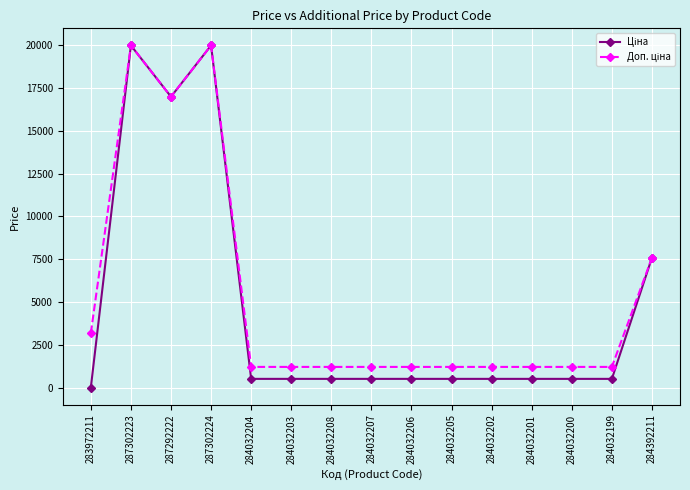

What is the difference between the highest and lowest values at 284032204?

696.4